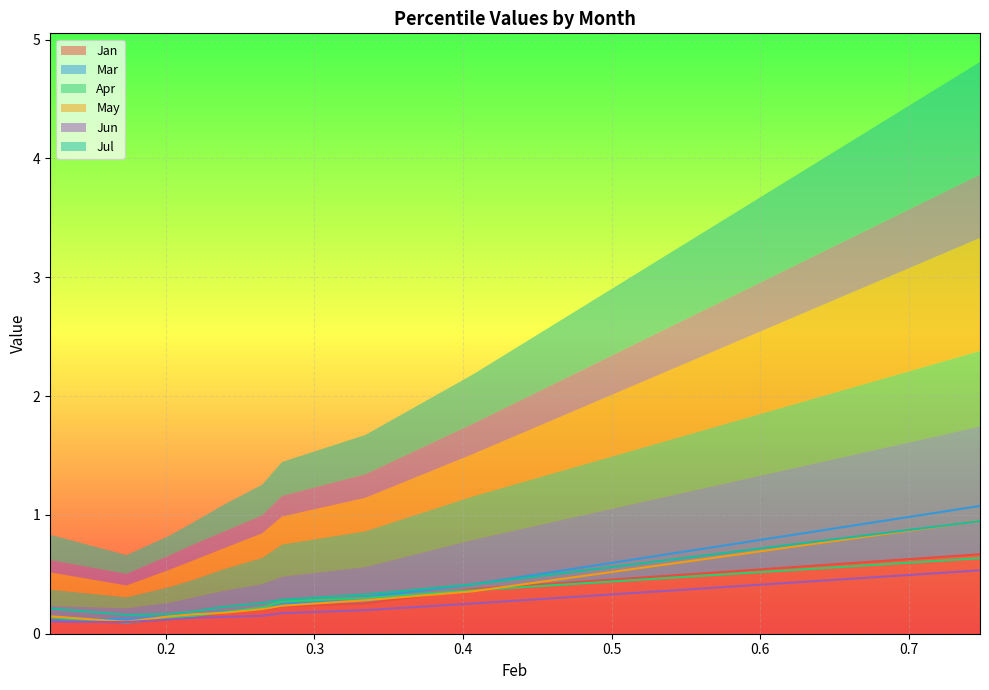

At which label is Mar closest to 0?

0.1219713578666649